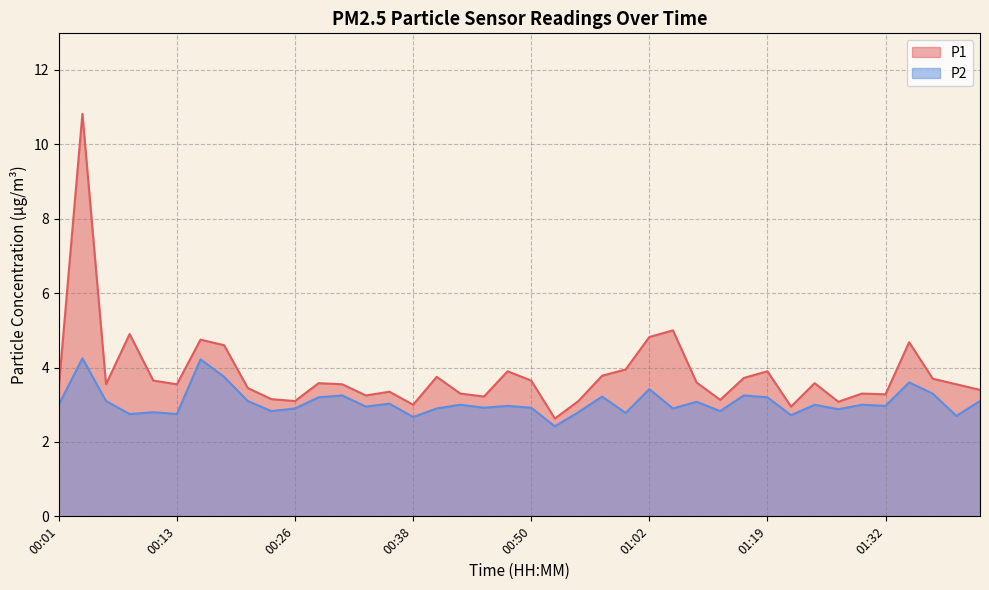

The value of P1 at 01:05 is 5.0. True or false?

True